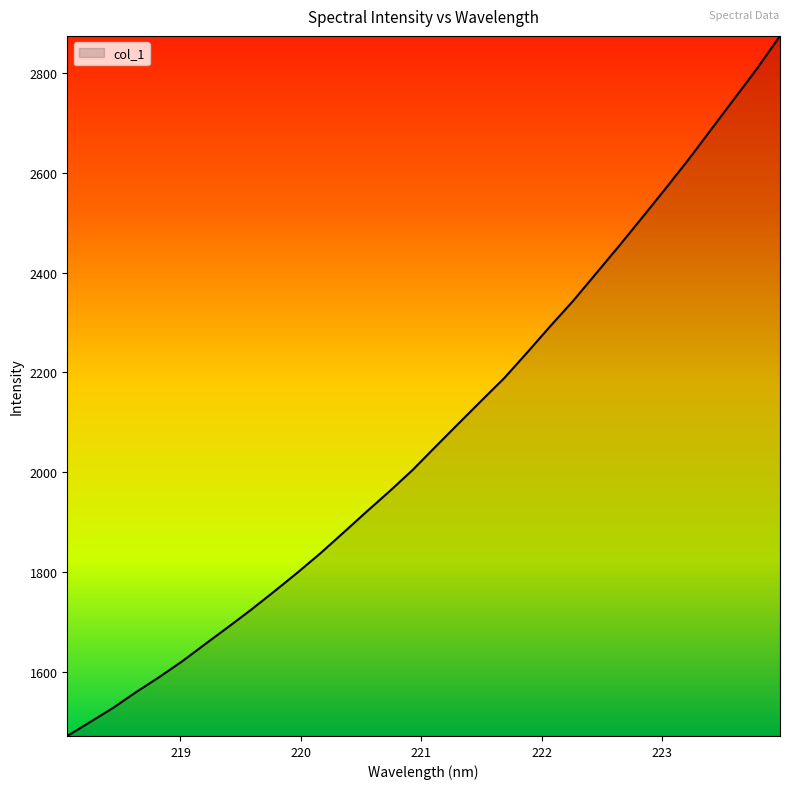

What is the smallest value displayed?

1472.3